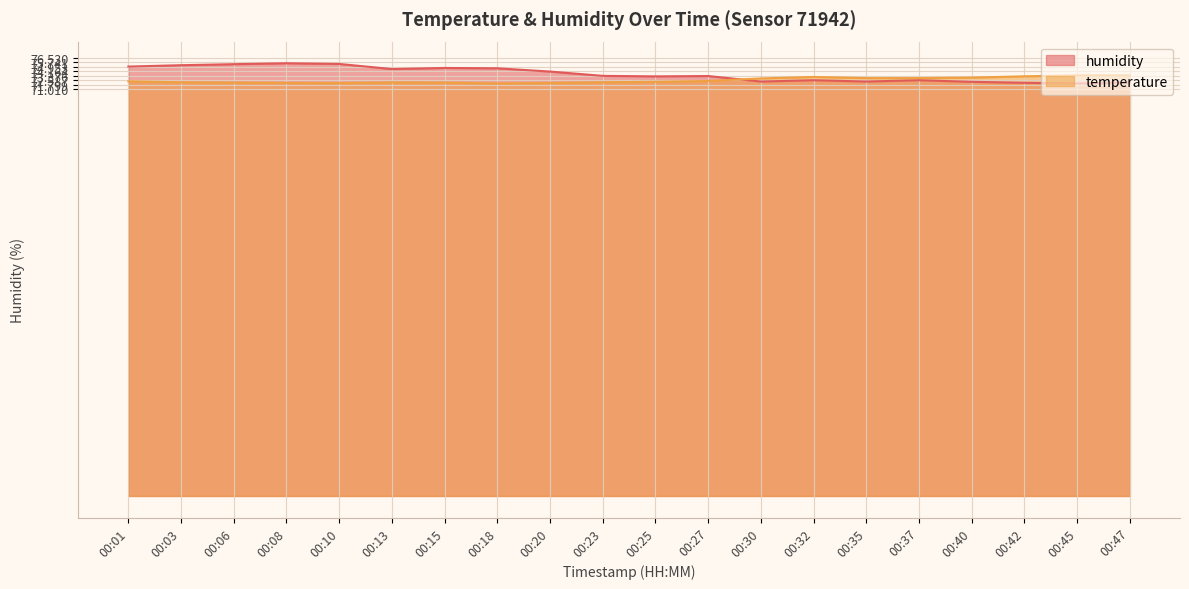

Which series changed the most between 00:30 and 00:42?

temperature